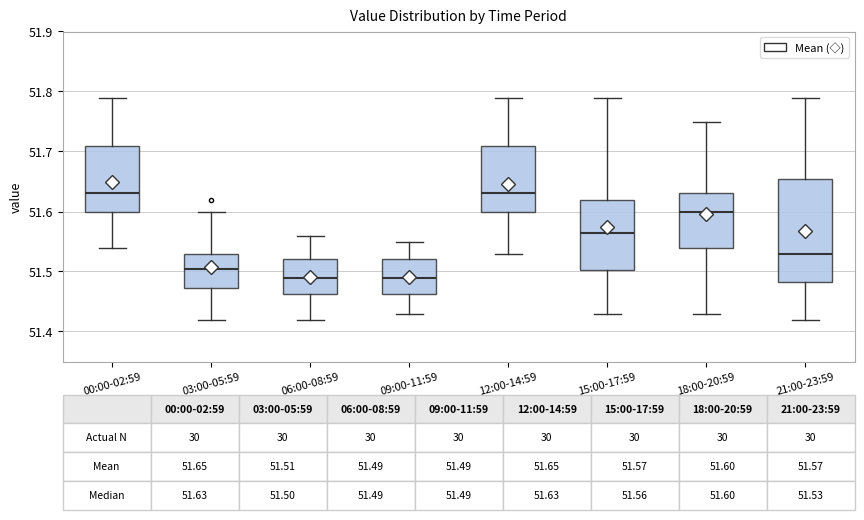

Which box is the tallest, from its lower edge to its upper edge?

21:00-23:59